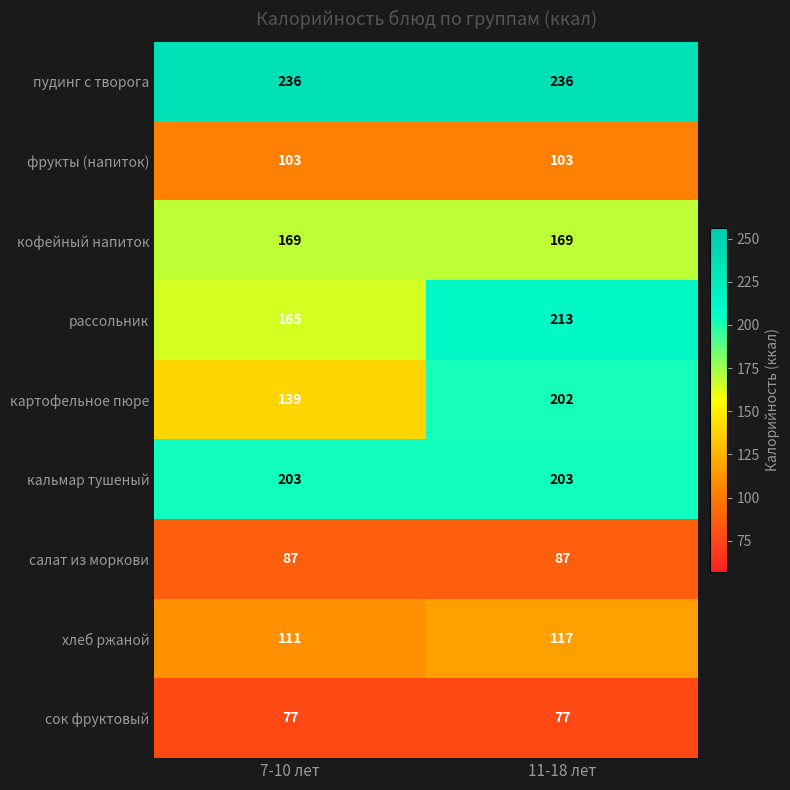

Rank the series at 7-10 лет from highest to lowest value.

пудинг с творога, кальмар тушеный, кофейный напиток, рассольник, картофельное пюре, хлеб ржаной, фрукты (напиток), салат из моркови, сок фруктовый